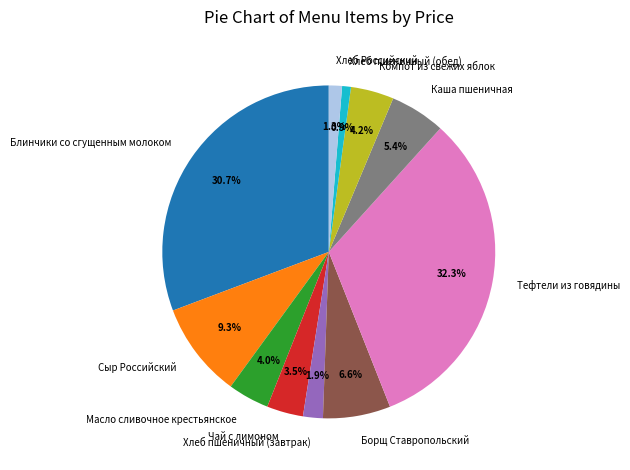

Is there a majority slice in this chart?

No